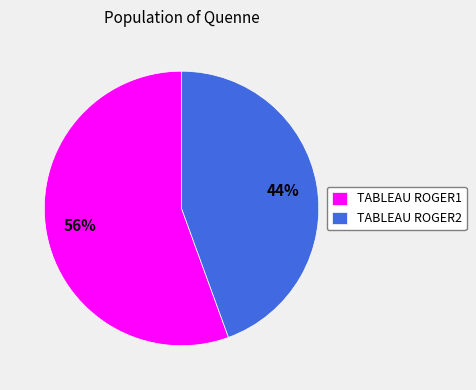

Does any single category account for the majority?

Yes